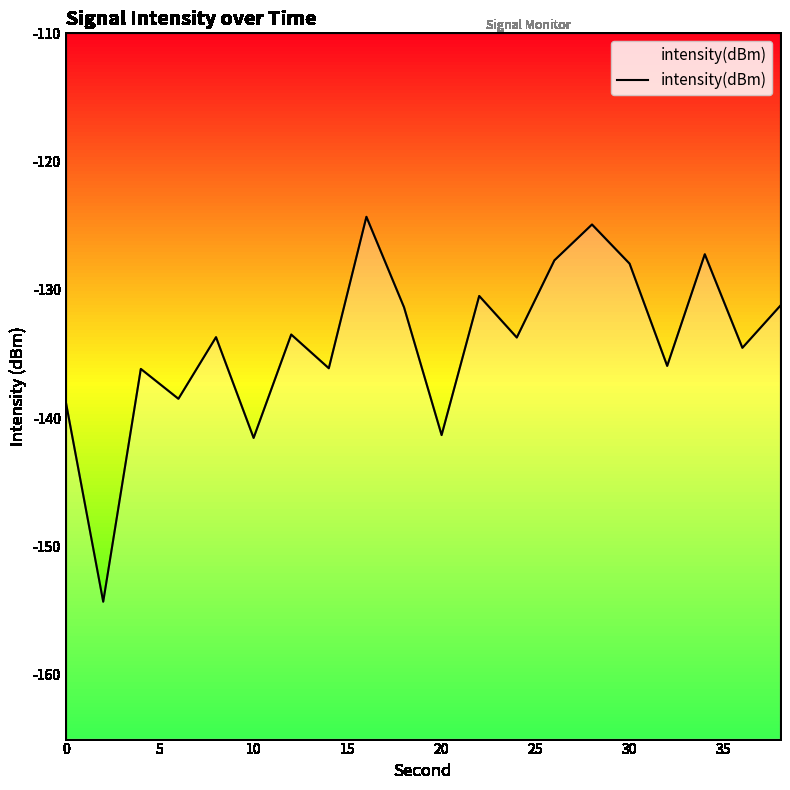

Reading left to right, transcribe all the data shown in this chart.

-138.7	-154.3	-136.2	-138.5	-133.7	-141.6	-133.5	-136.1	-124.3	-131.4	-141.3	-130.5	-133.7	-127.7	-124.9	-128.0	-135.9	-127.2	-134.5	-131.3